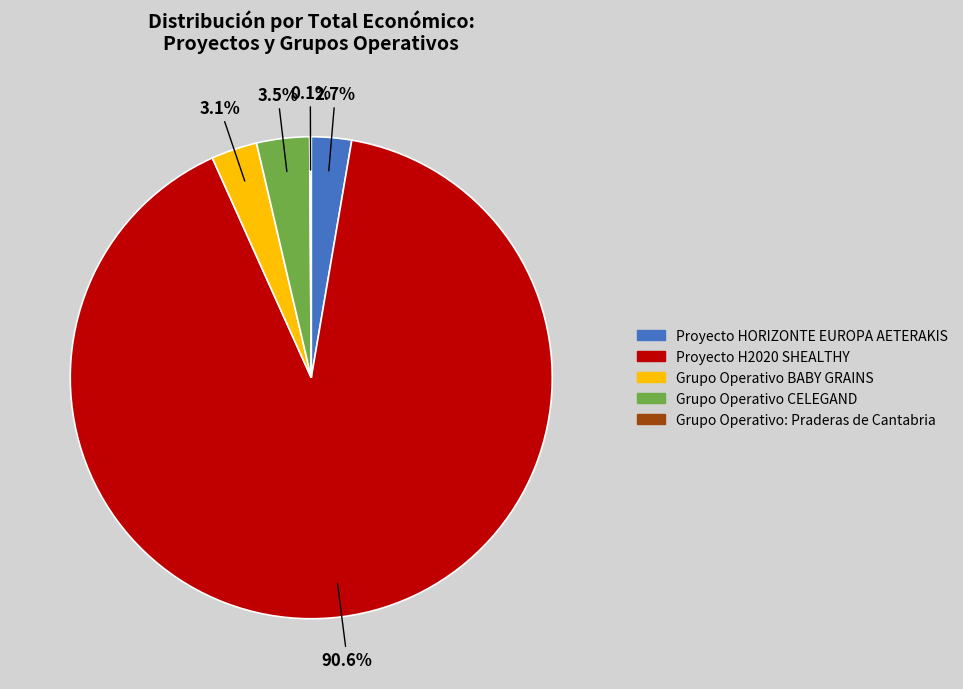

What is the majority slice?

Proyecto H2020 SHEALTHY